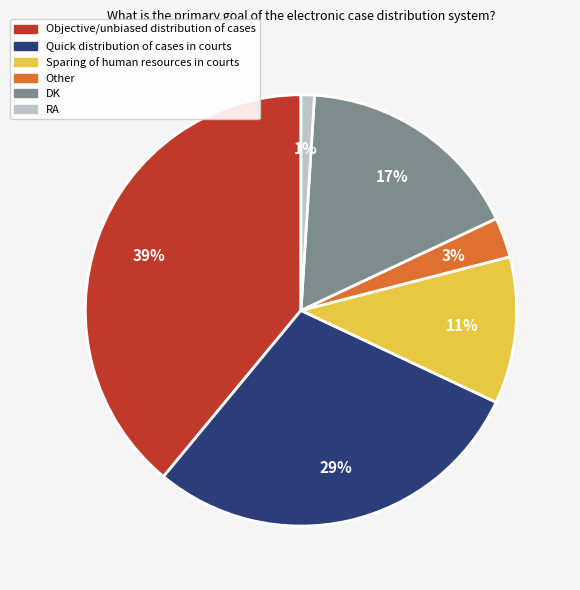

The Sparing of human resources in courts slice represents 1% of the pie. True or false?

False